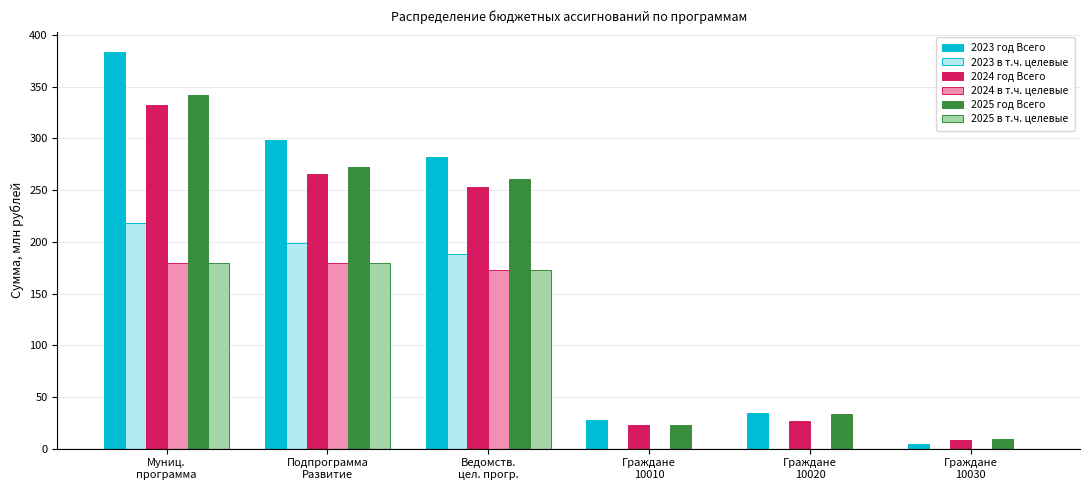

Count the number of categories in the chart.

6